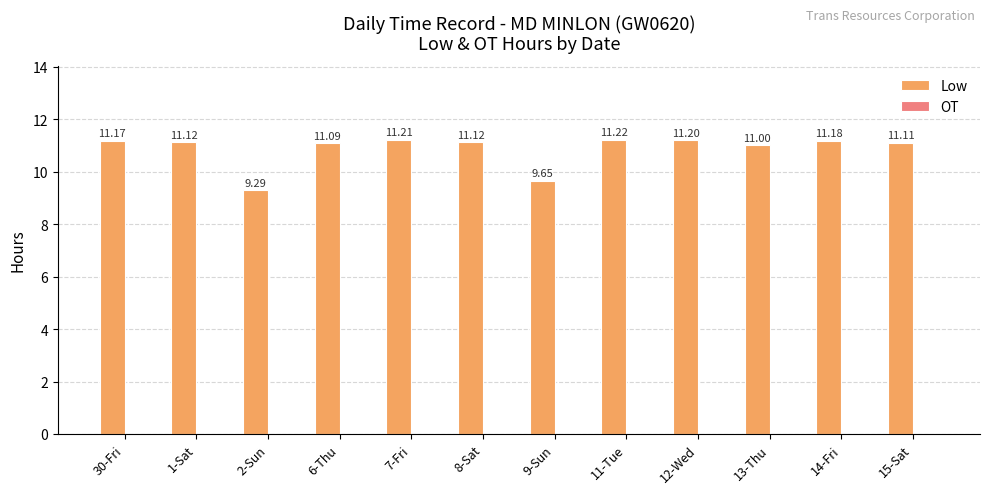

What is the average value?

10.9